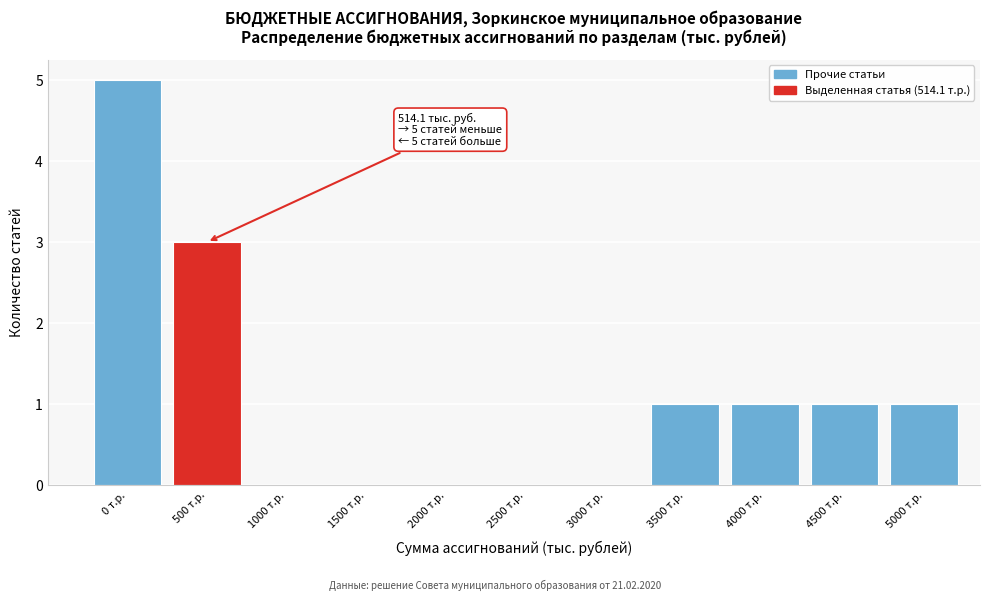

Reading left to right, extract all data points from this chart.

0 т.р.=5	500 т.р.=3	1000 т.р.=0	1500 т.р.=0	2000 т.р.=0	2500 т.р.=0	3000 т.р.=0	3500 т.р.=1	4000 т.р.=1	4500 т.р.=1	5000 т.р.=1